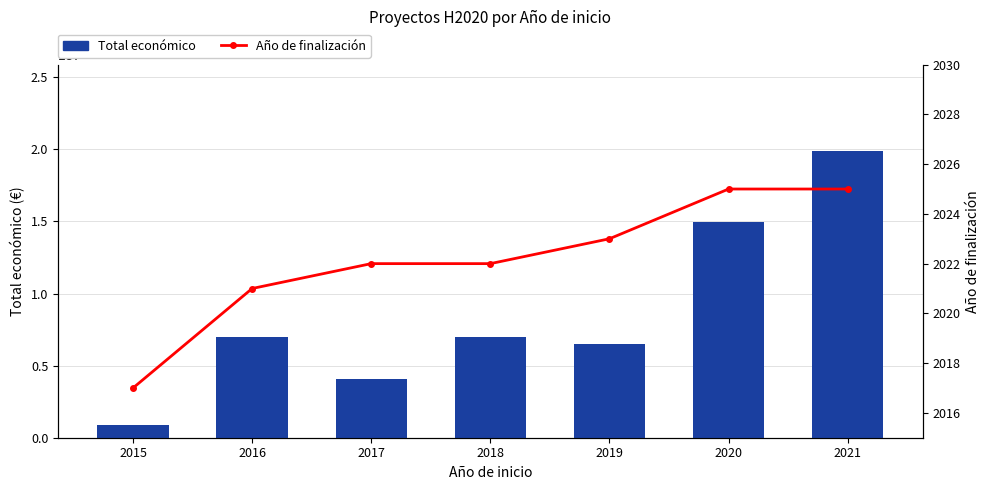

What is the difference between the maximum and minimum values in the Año de finalización series?

8